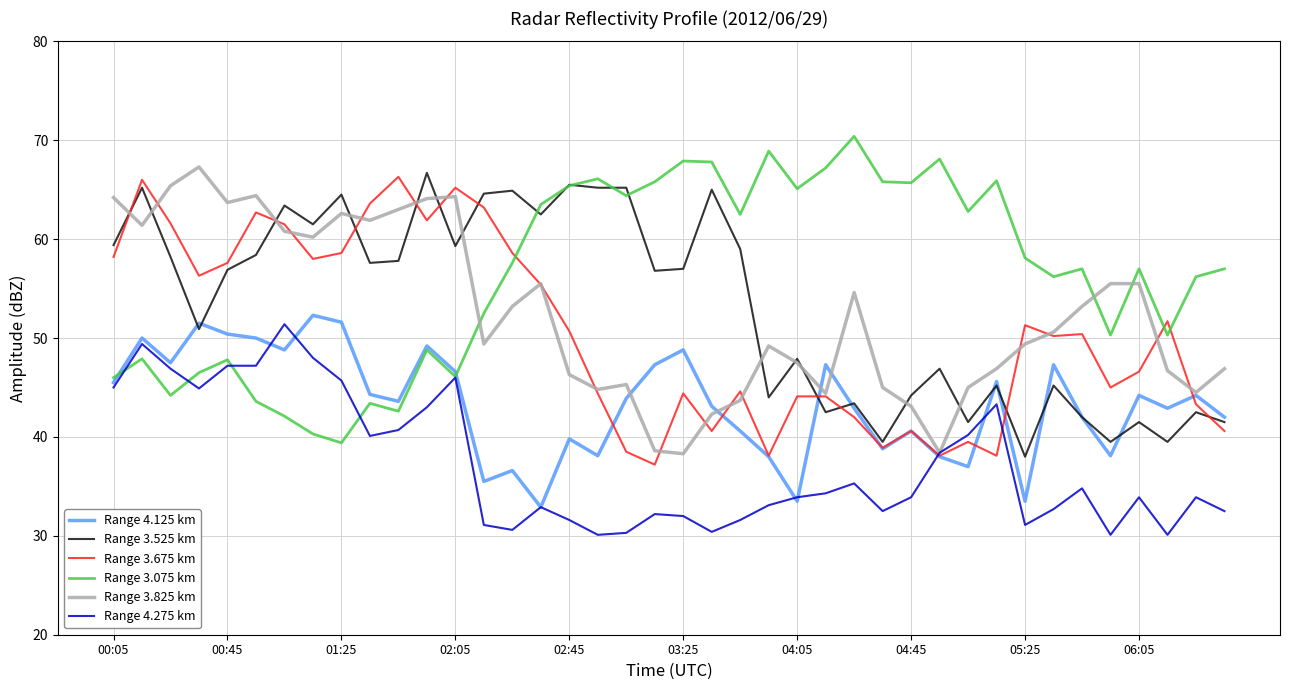

True or false: Range 3.075 km and Range 3.675 km cross at least once.

True